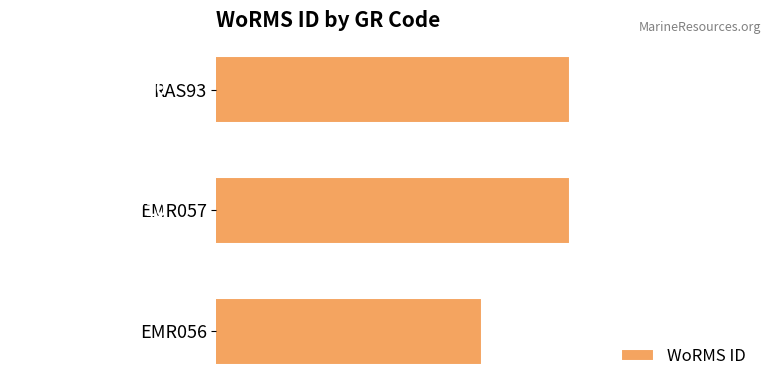

Which has a higher value, RAS93 or EMR056?

RAS93